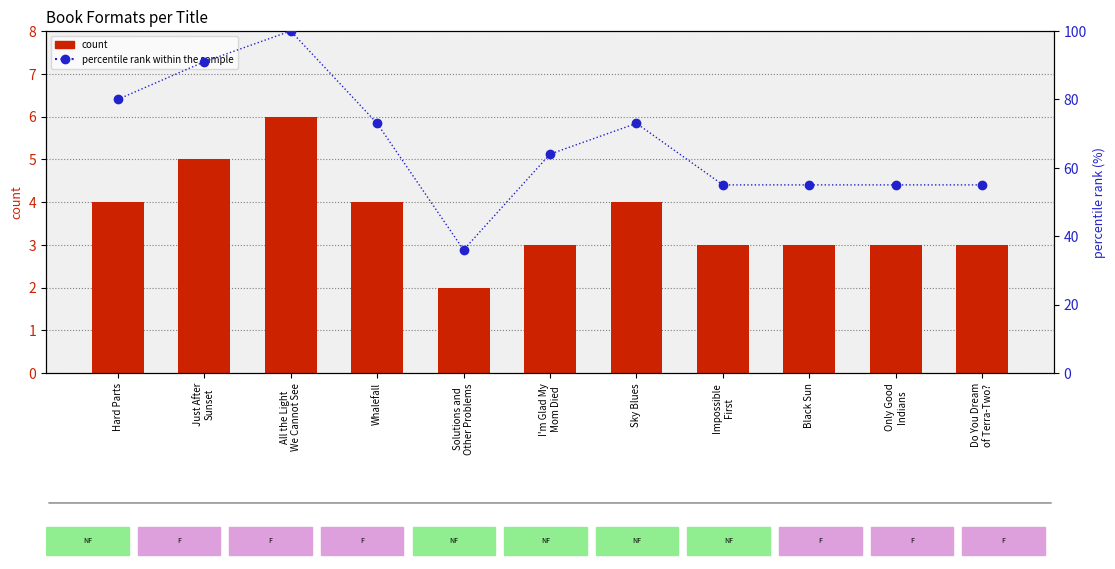

What is the minimum value for percentile rank within the sample?

36